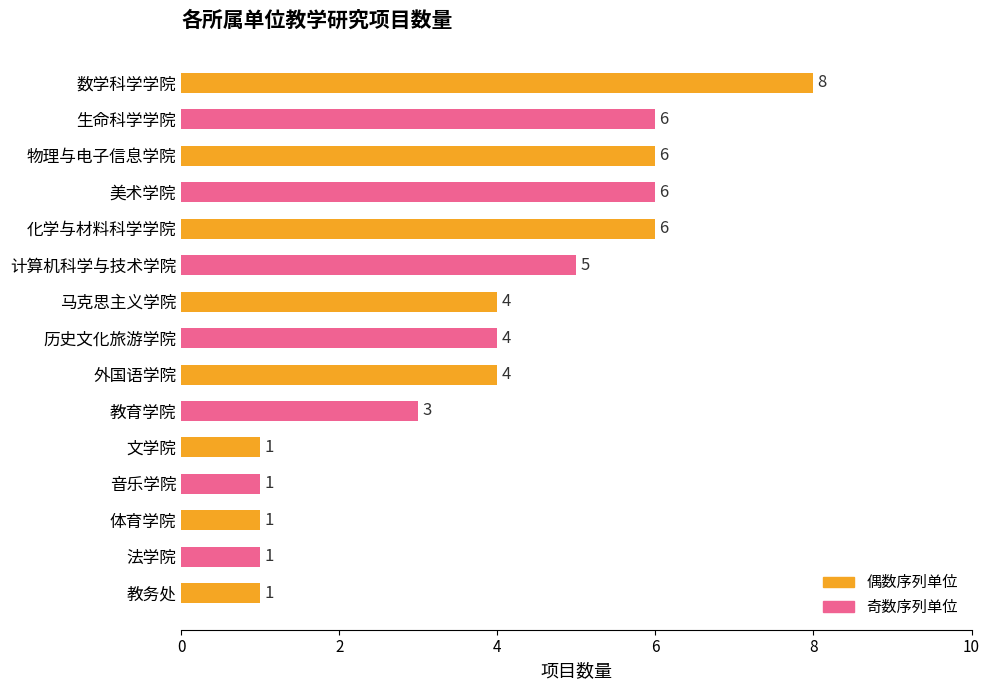

What is the average value?

4